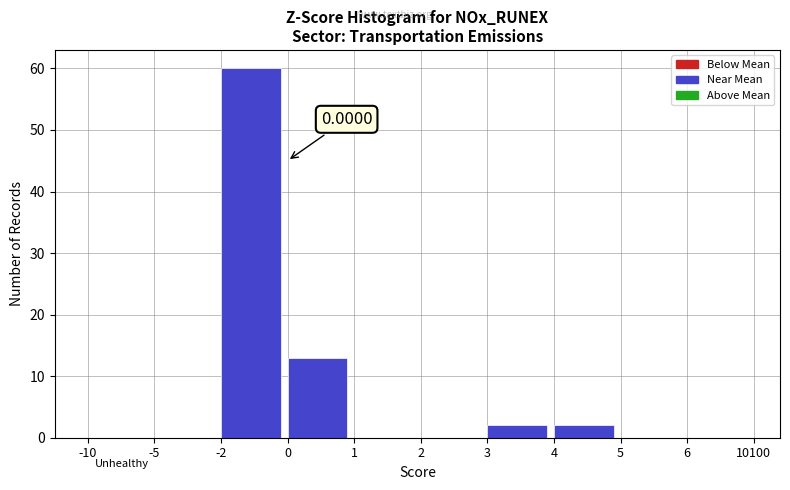

What is the ratio of the value at -2 to the value at 4?

30.0